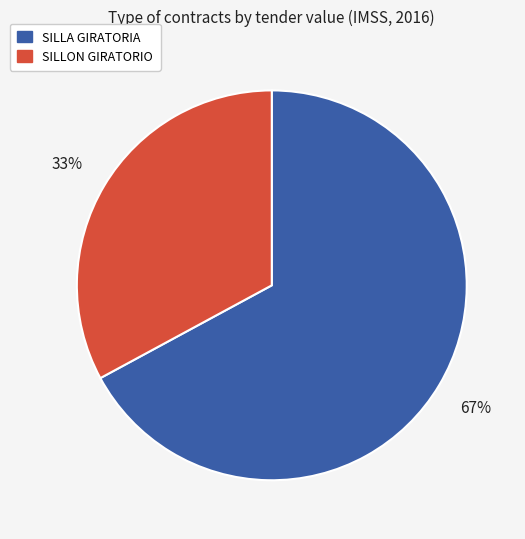

Does any single category account for the majority?

Yes